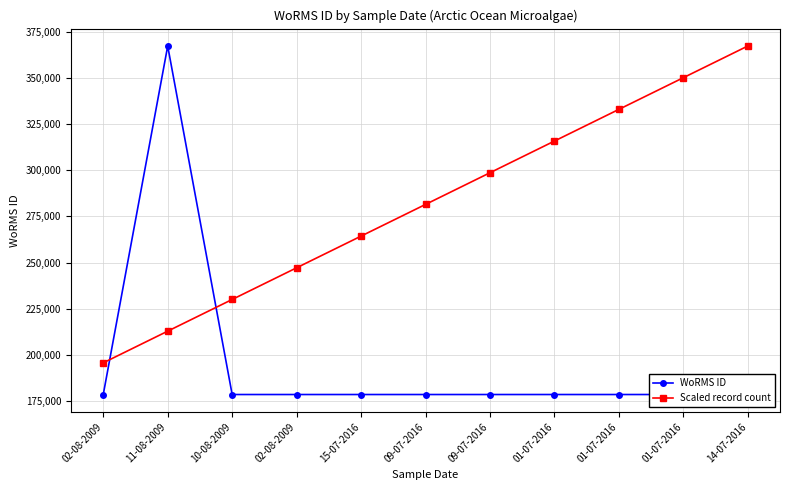

What is the minimum value shown in the chart?

178583.0